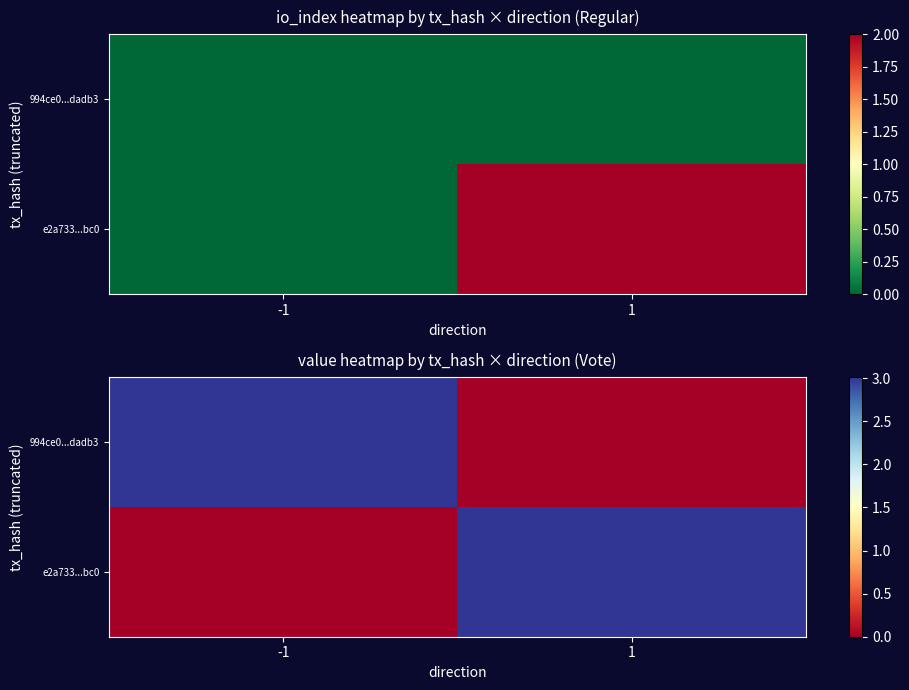

True or false: 994ce0...dadb3 has a value of -2.0 at 1.

False